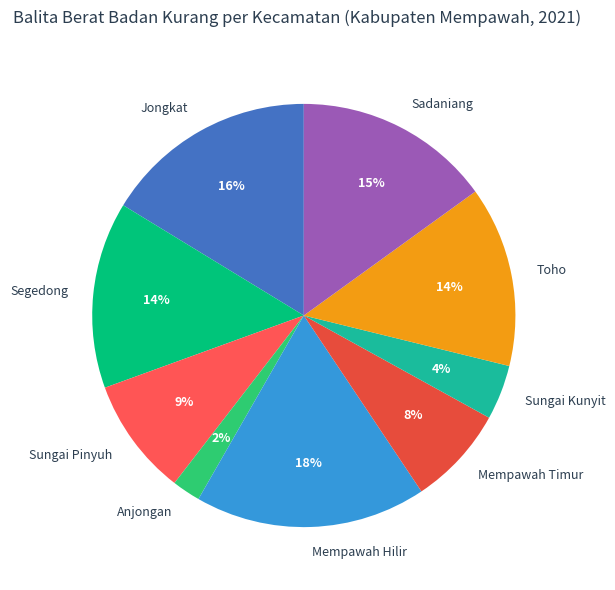

To the nearest percent, what is the average slice percentage?

11%